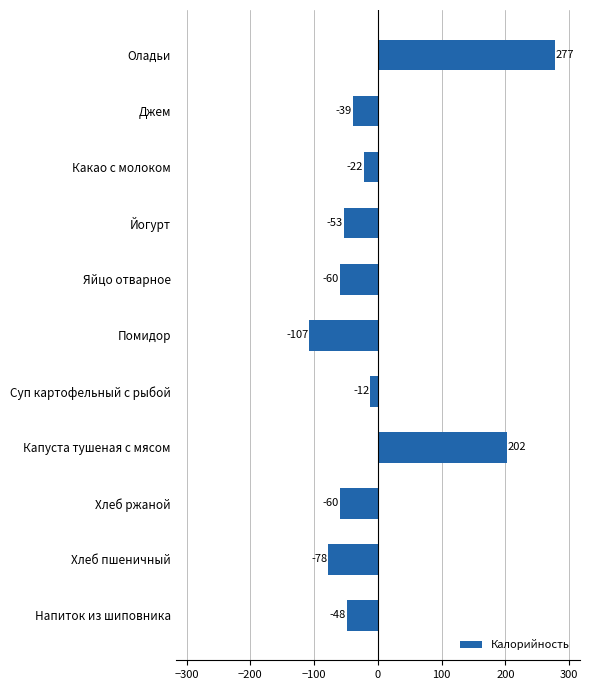

Are the bars grouped side by side (vs. stacked)?

No